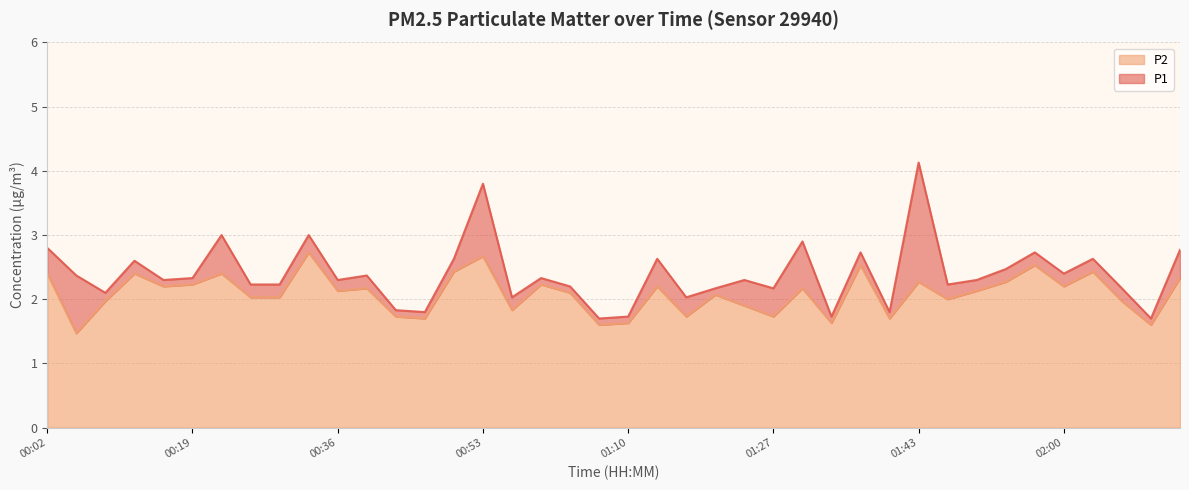

What is the label of the 3rd point from the left?

00:09